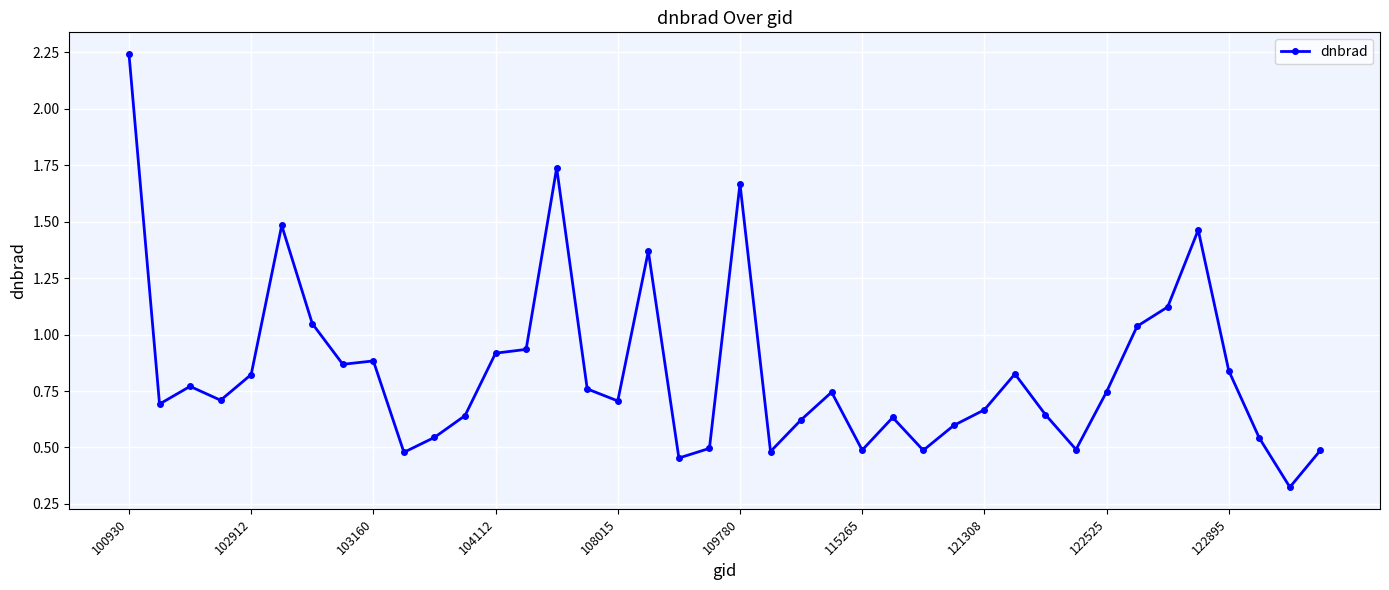

What is the difference between the maximum and minimum values?

1.9